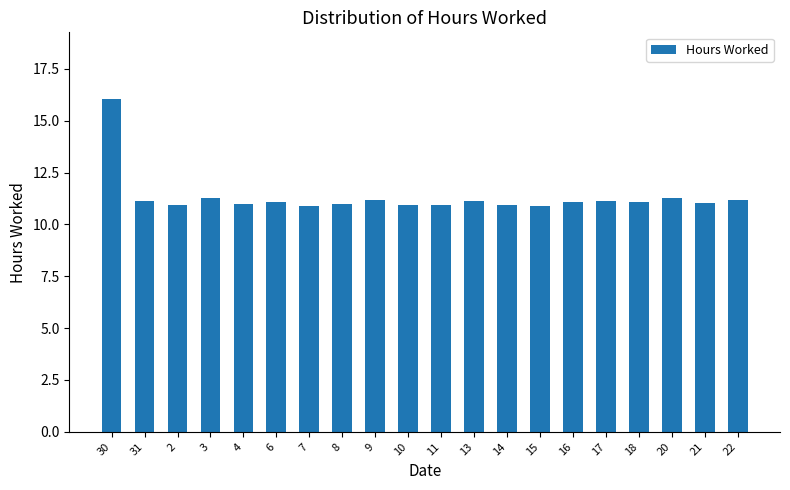

What is the ratio of the value at 14 to the value at 6?

1.0